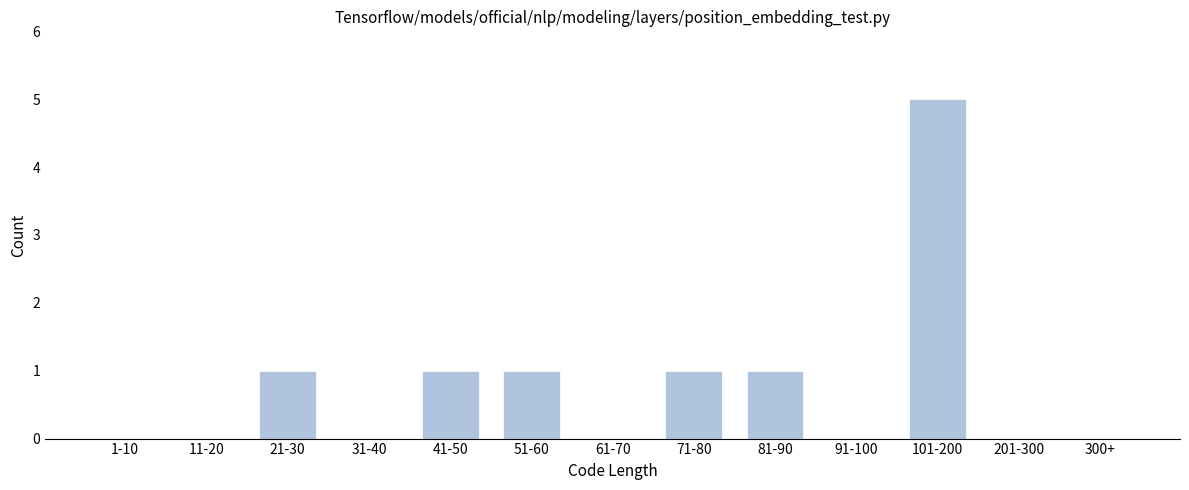

Reading left to right, what are all the values shown in this chart?

1-10=0	11-20=0	21-30=1	31-40=0	41-50=1	51-60=1	61-70=0	71-80=1	81-90=1	91-100=0	101-200=5	201-300=0	300+=0